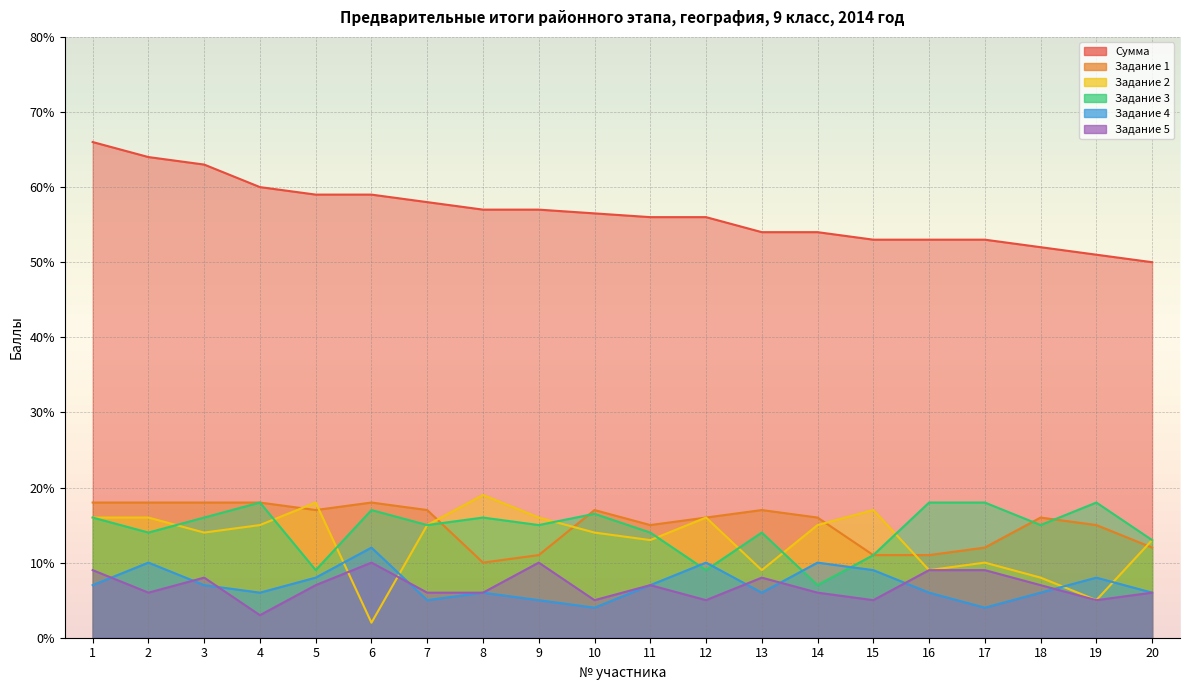

What is the total value across all series at 12?

112.0